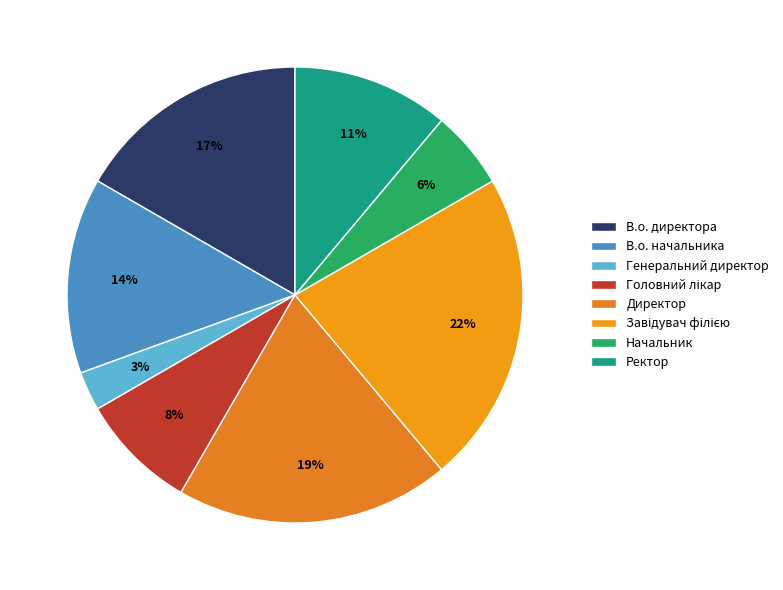

The Головний лікар slice represents 8% of the pie. True or false?

True